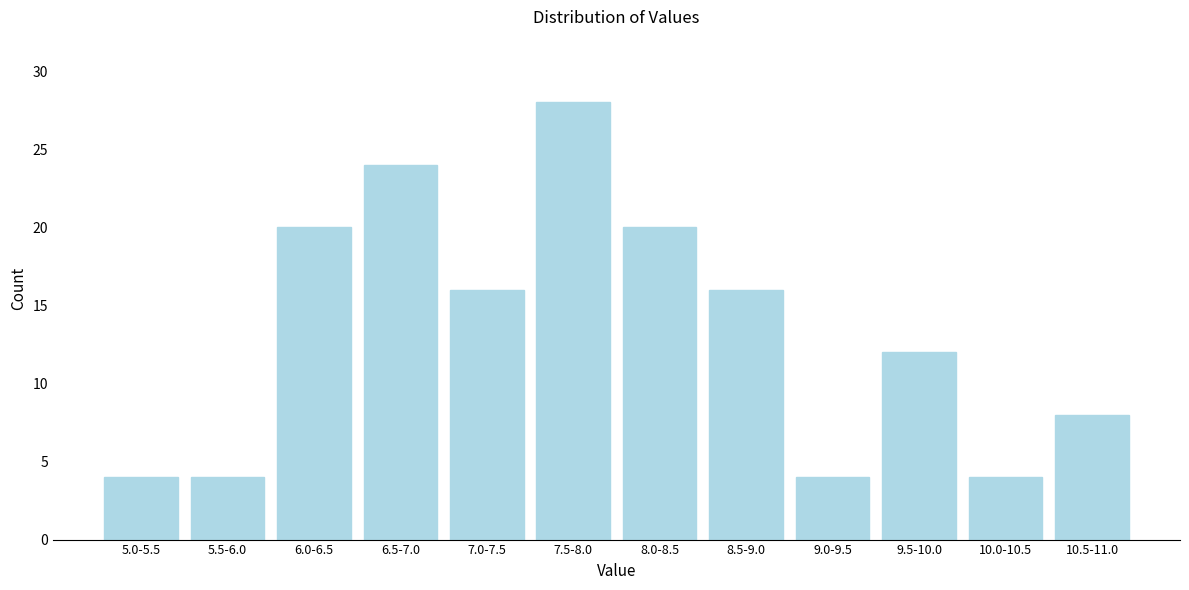

Reading left to right, list all the values displayed in this chart.

4	4	20	24	16	28	20	16	4	12	4	8